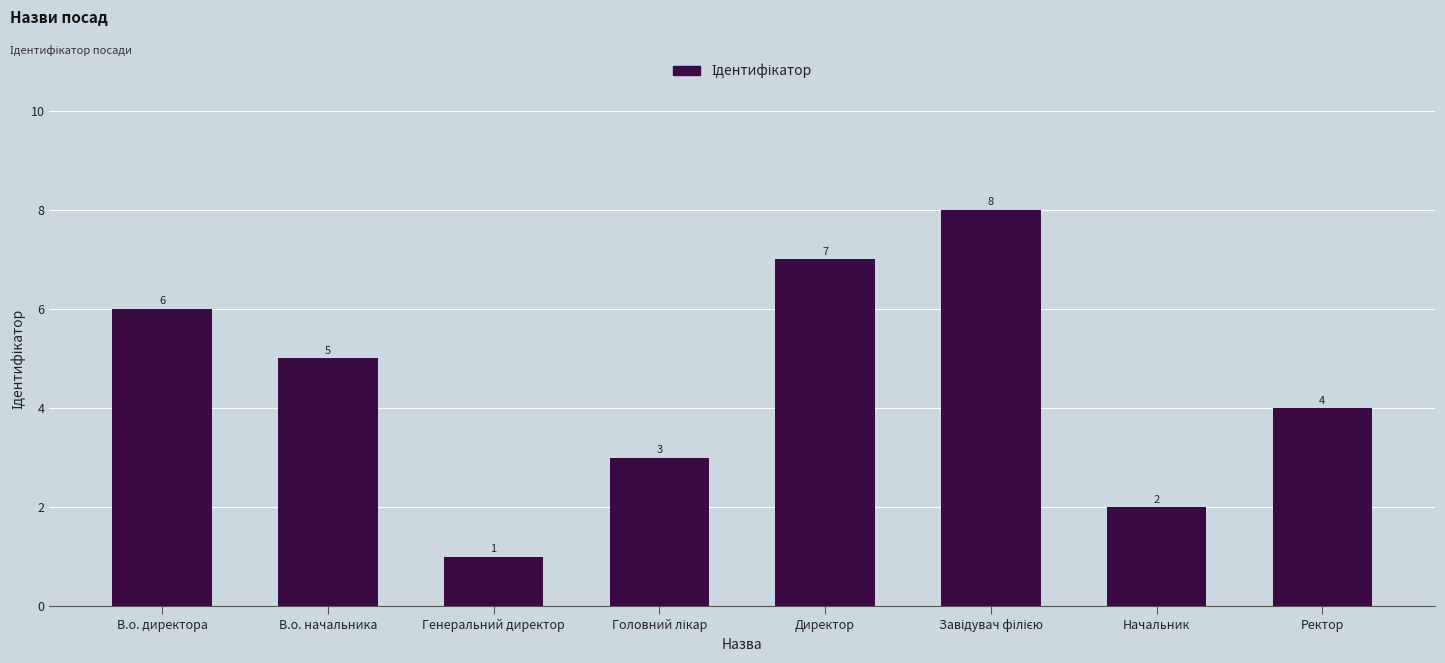

What is the greatest value displayed?

8